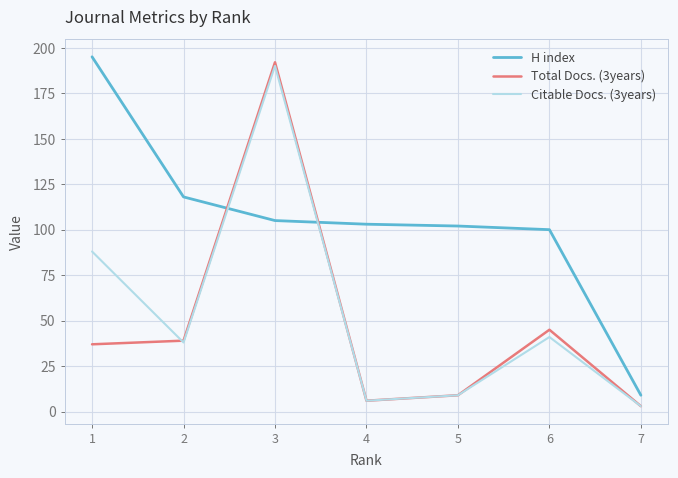

How many interior local peaks does the Citable Docs. (3years) series have?

2